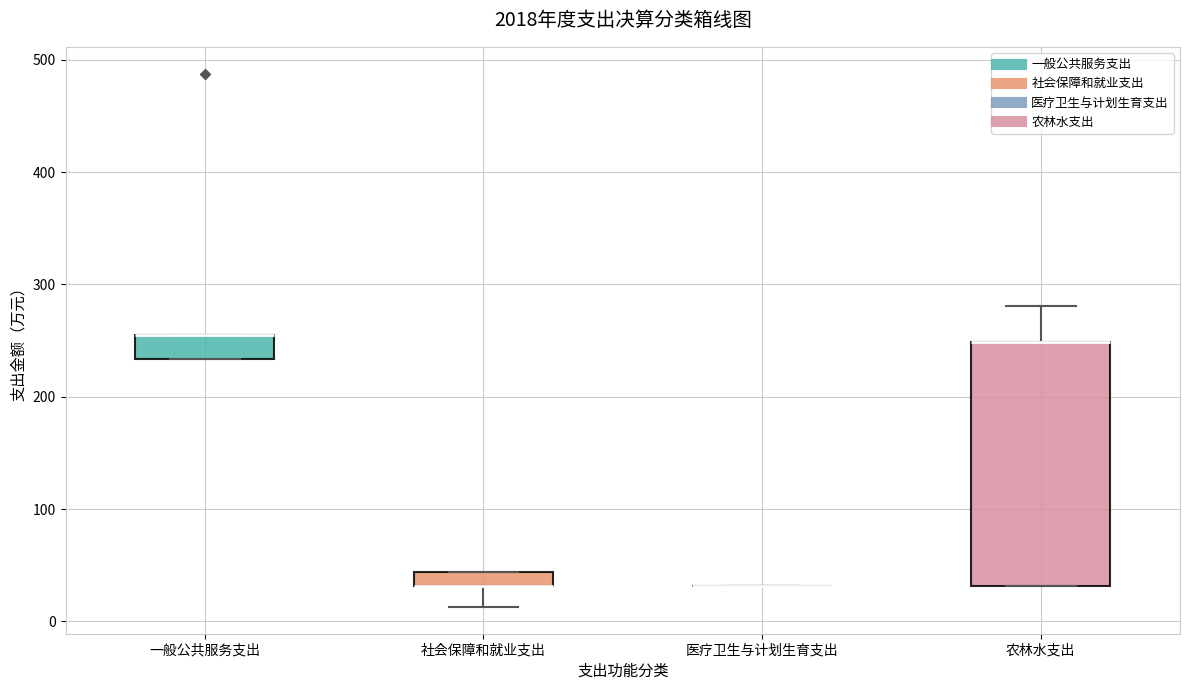

Which box is the tallest, from its lower edge to its upper edge?

农林水支出